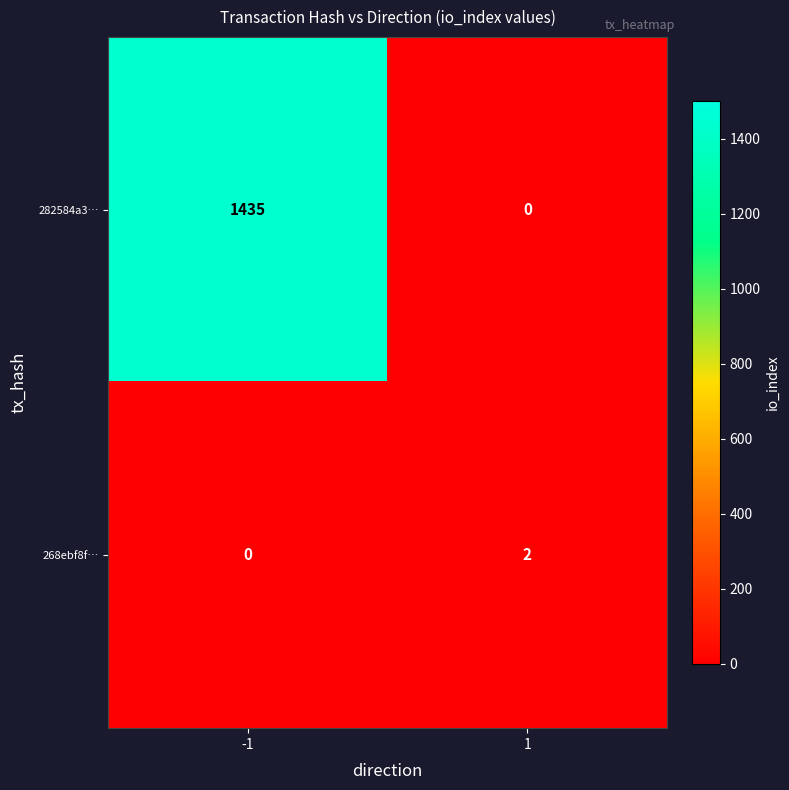

The value of 268ebf8f… at -1 is 0. True or false?

True